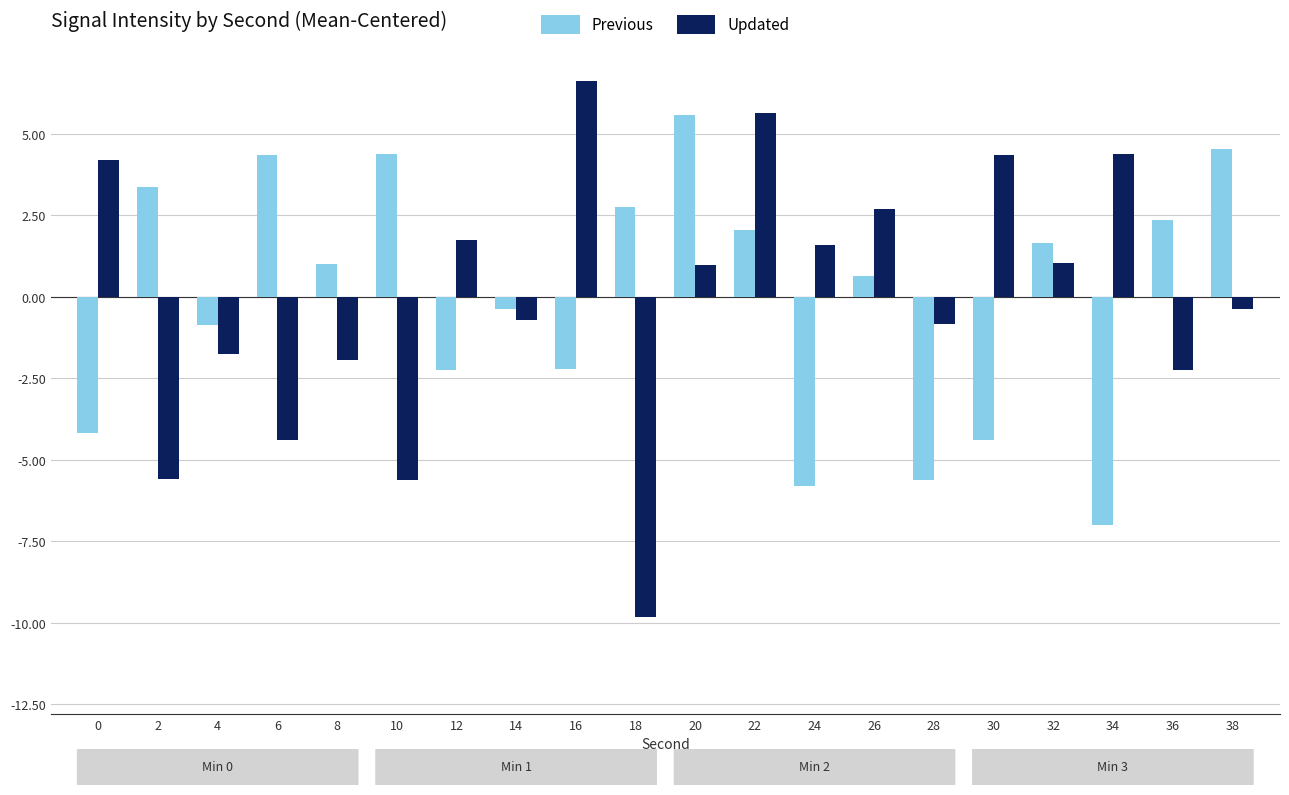

Between 8 and 12, which series saw the biggest shift?

Updated